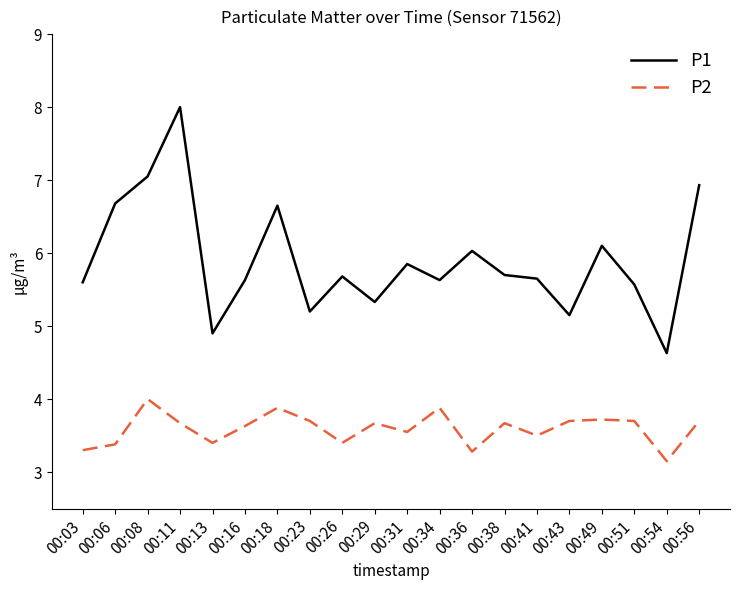

What is the greatest value displayed?

8.0